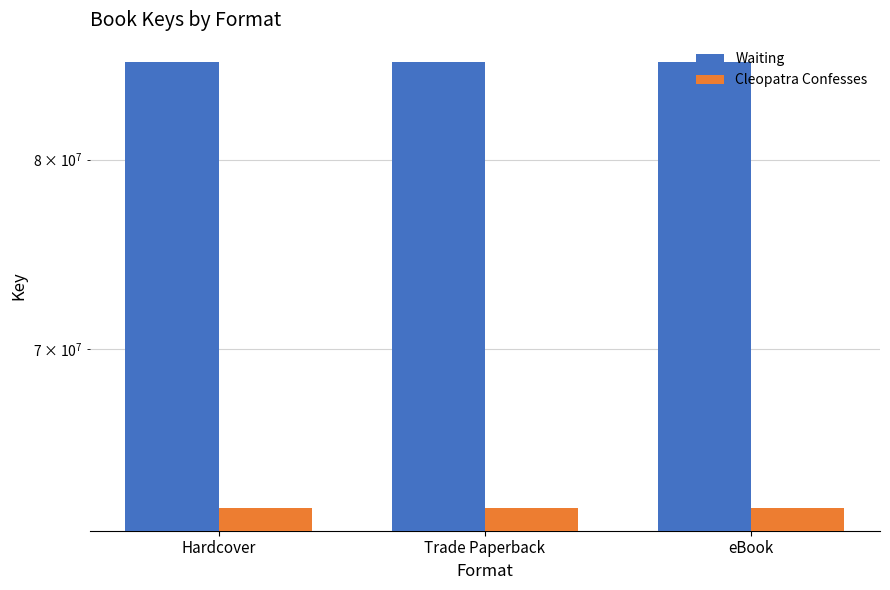

Are the bars grouped side by side (vs. stacked)?

Yes